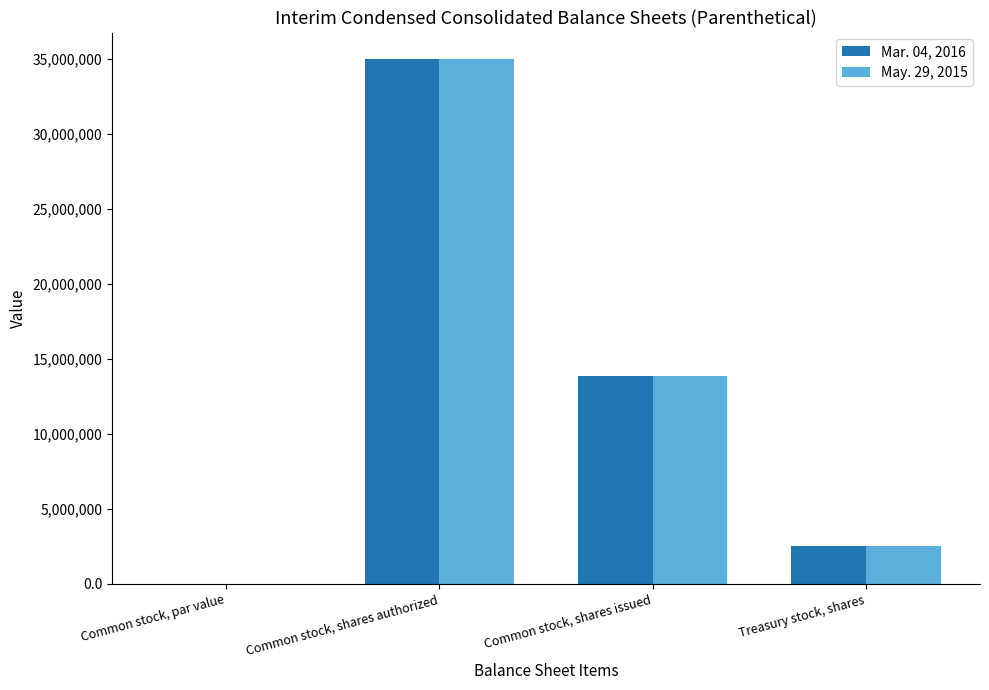

At which category does the chart reach its peak across all series?

Common stock, shares authorized